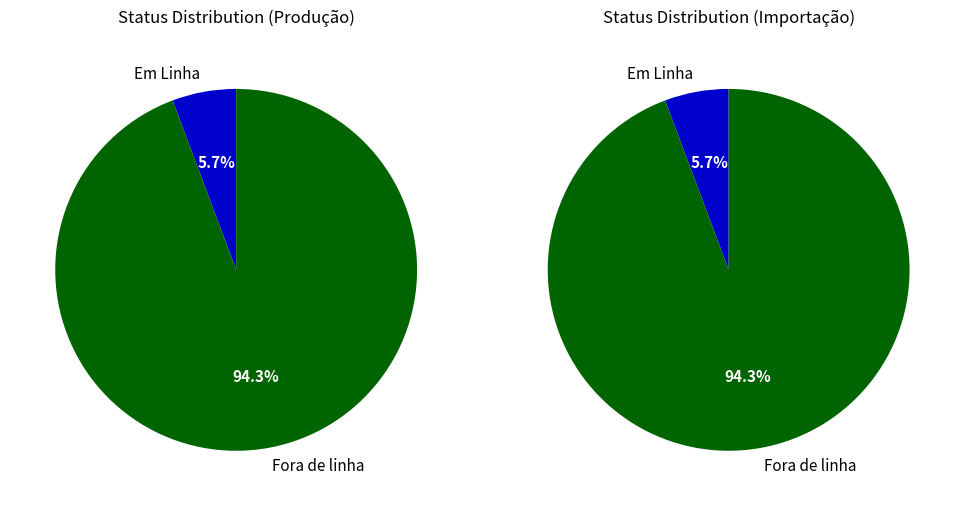

Which category has the biggest portion of the pie?

Fora de linha